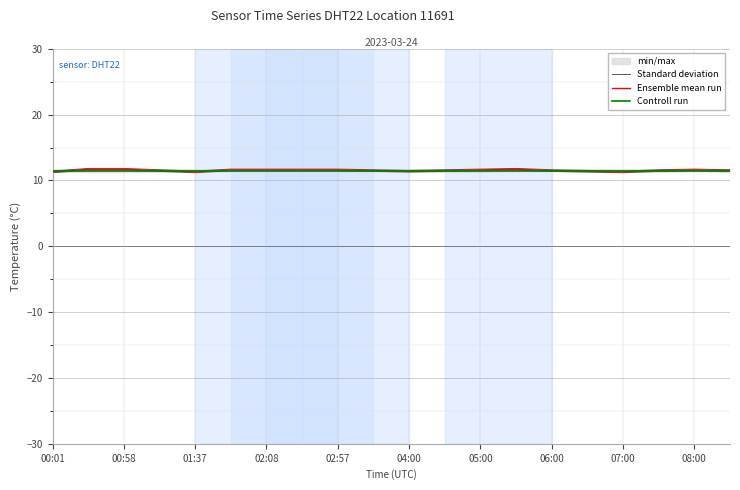

What is the smallest value displayed?

11.3